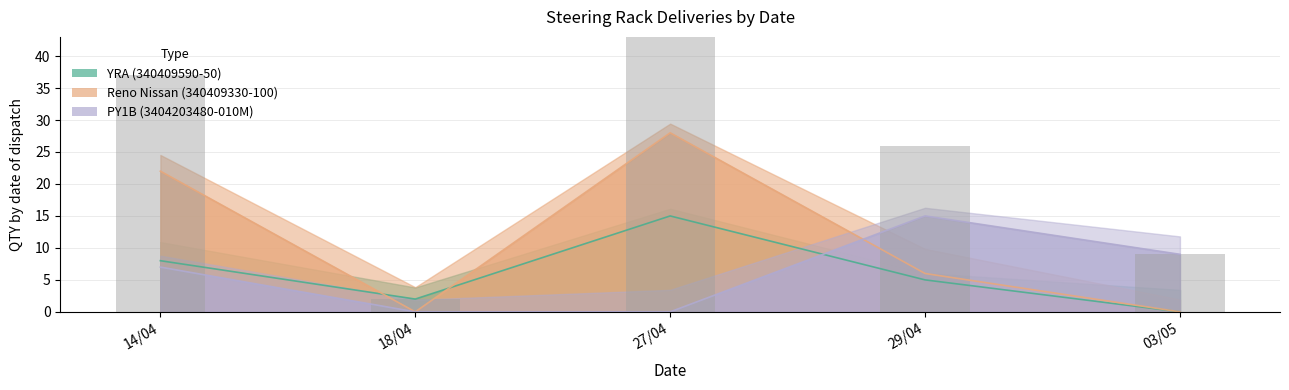

Are the bars grouped side by side (vs. stacked)?

Yes